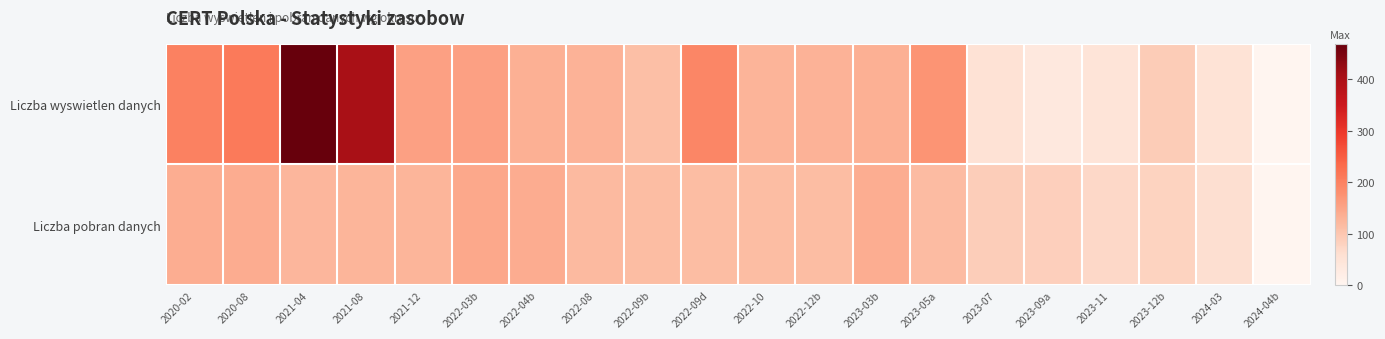

What is the spread (max minus min) of values at 2020-08?

71